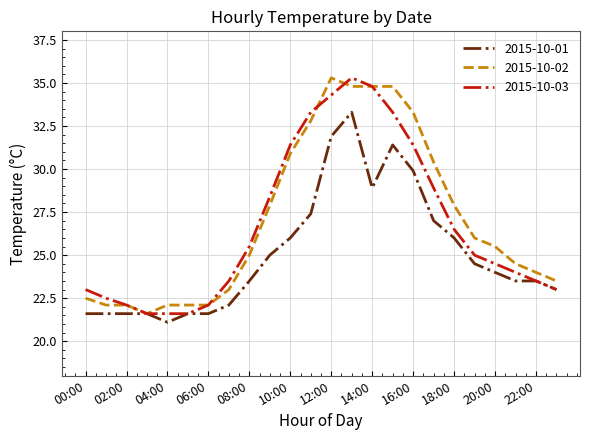

What is the greatest value displayed?

35.3